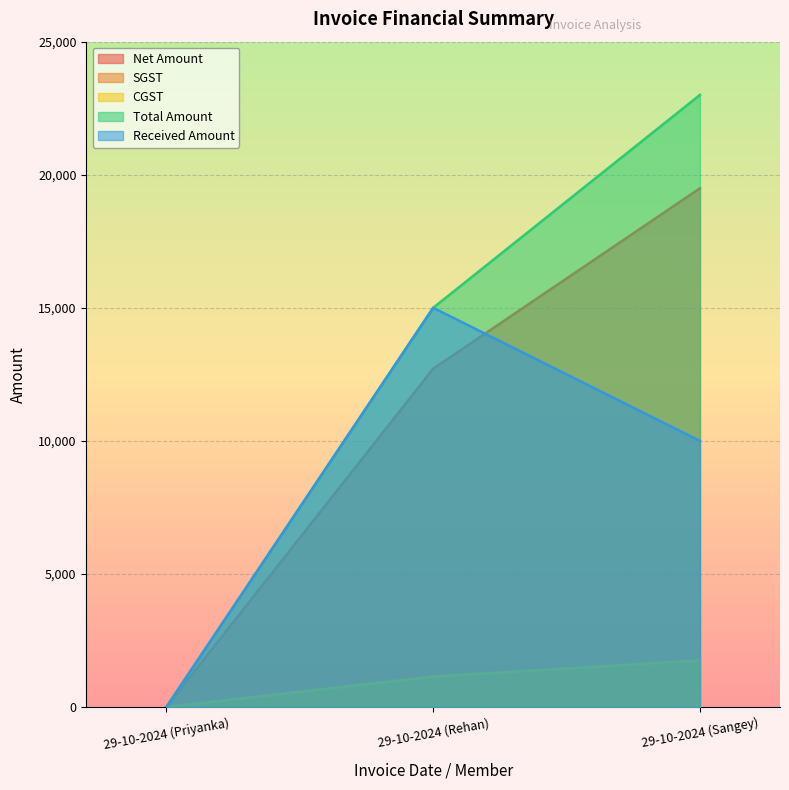

What is the value of the Received Amount point at the 3rd from the left?

10000.0